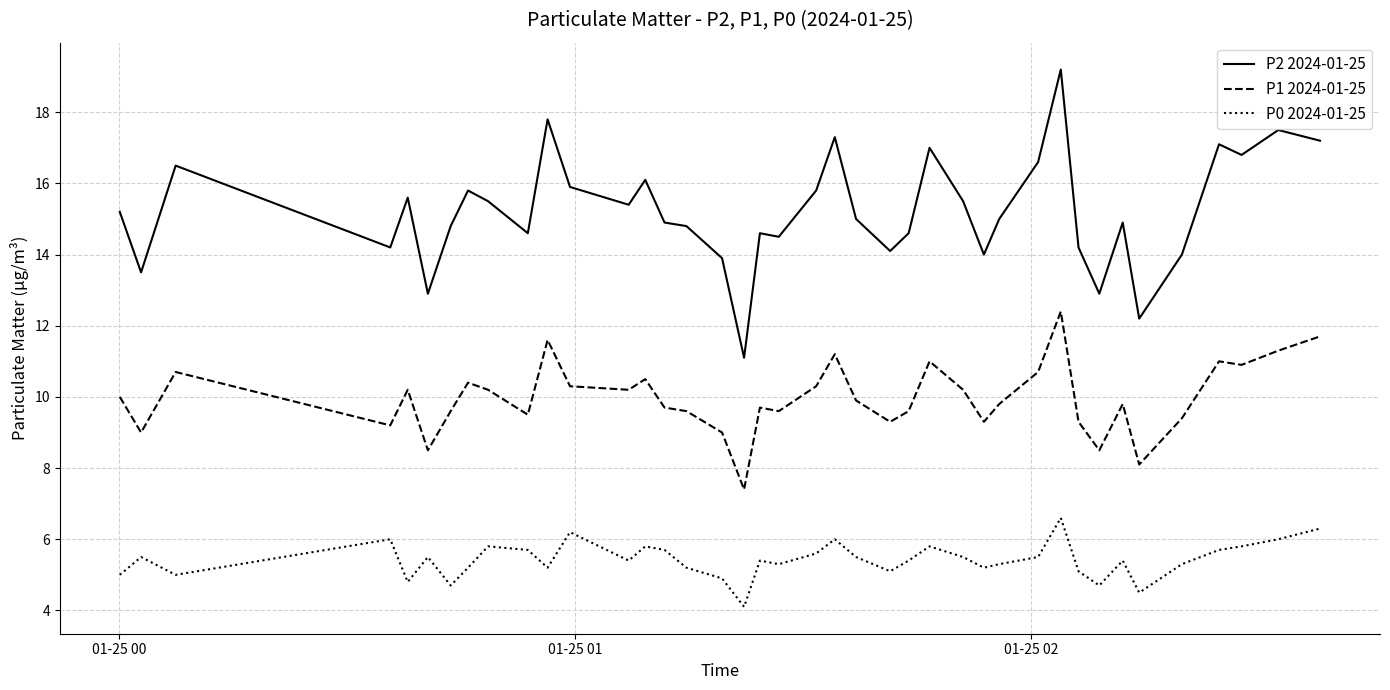

Rank the series by their average value, from lowest to highest.

P0 2024-01-25, P1 2024-01-25, P2 2024-01-25